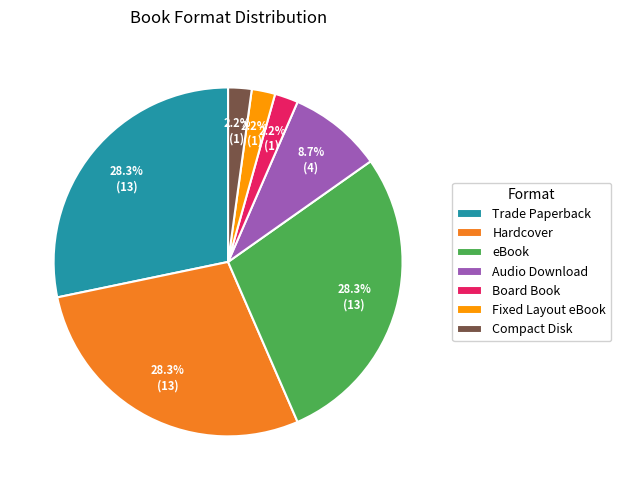

The Fixed Layout eBook slice represents 2% of the pie. True or false?

True